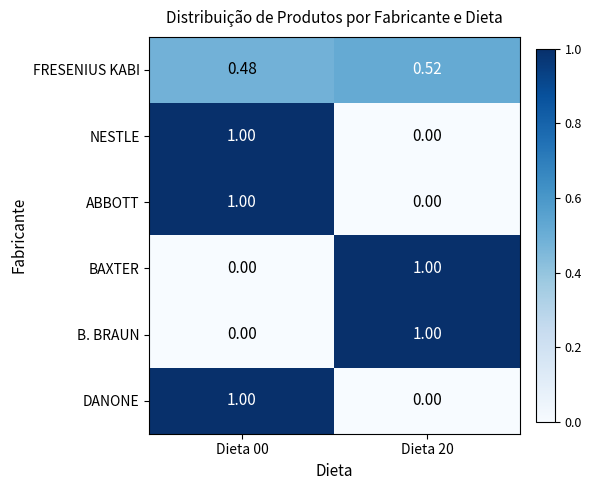

Is the value of BAXTER at Dieta 00 greater than the value of ABBOTT at Dieta 00?

No